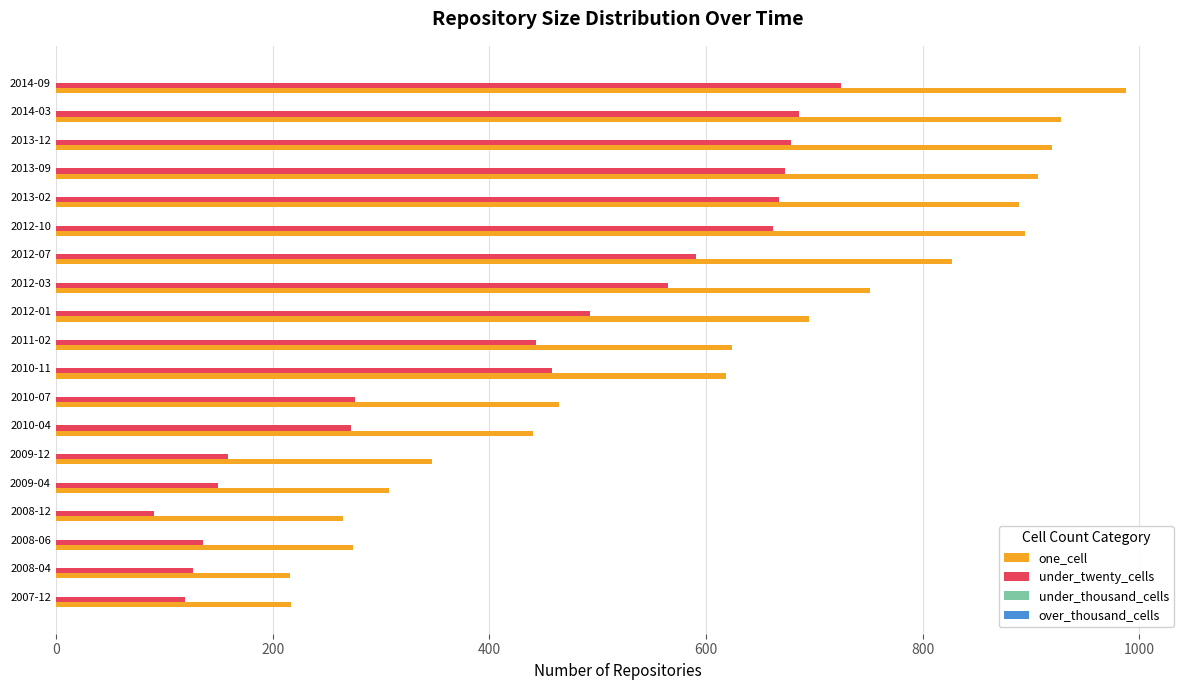

What is the difference between the highest and lowest values at 2010-04?

168